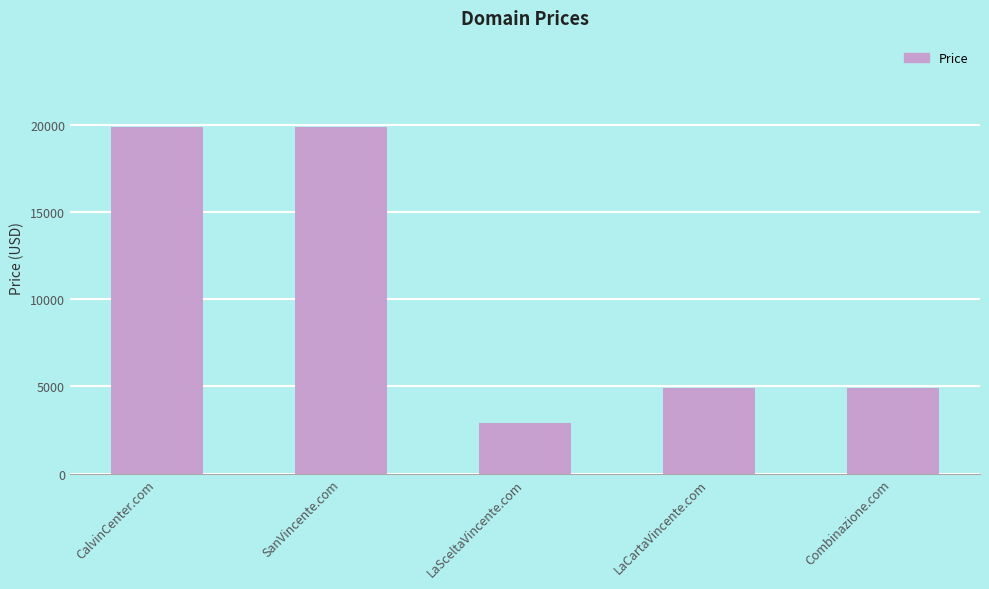

What is the sum of all values?

52440